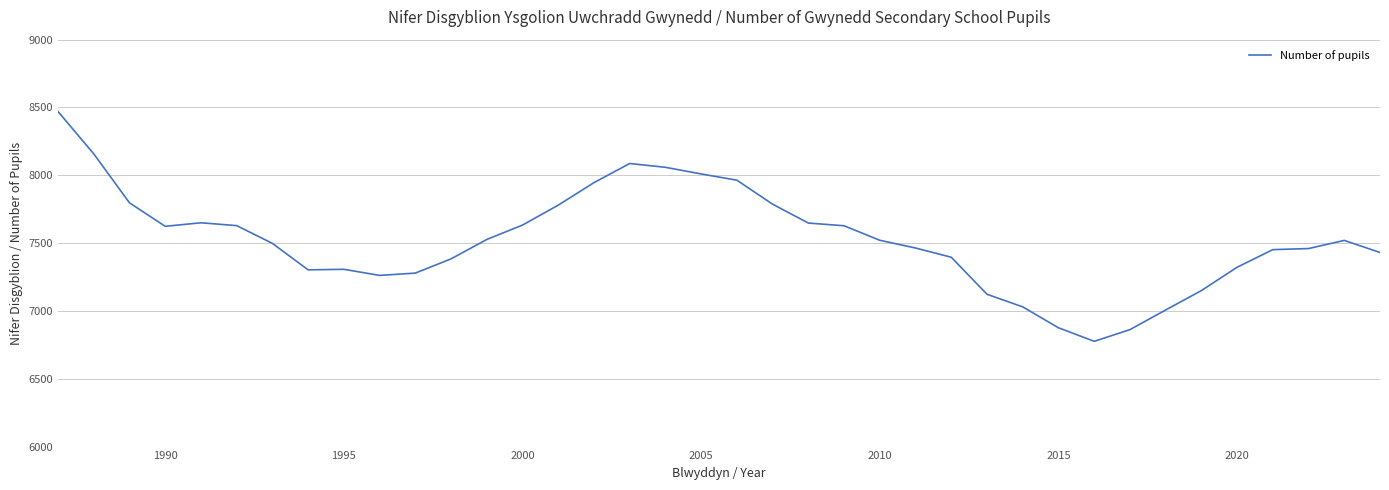

What is the average value?

7522